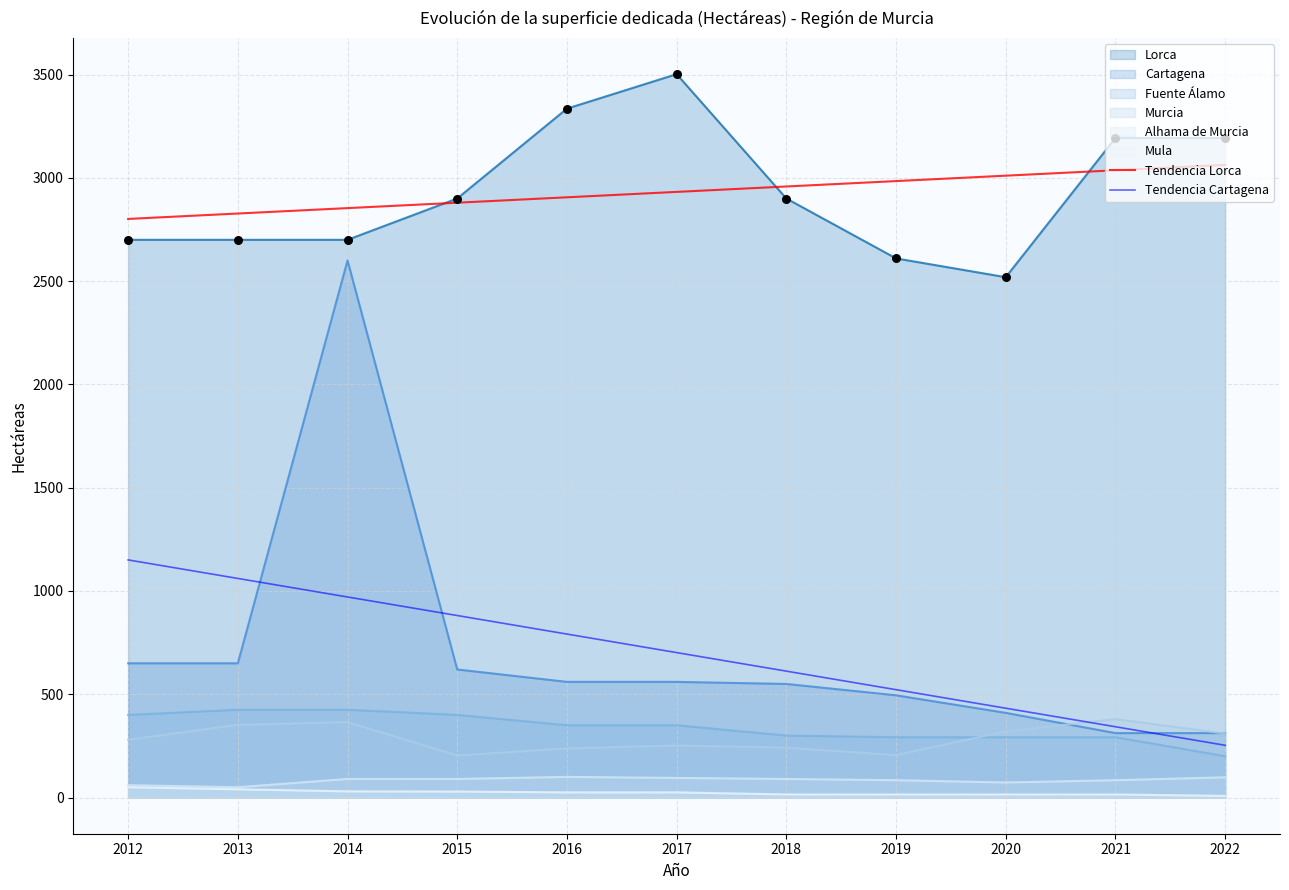

At how many categories does at least one series exceed 550?

11